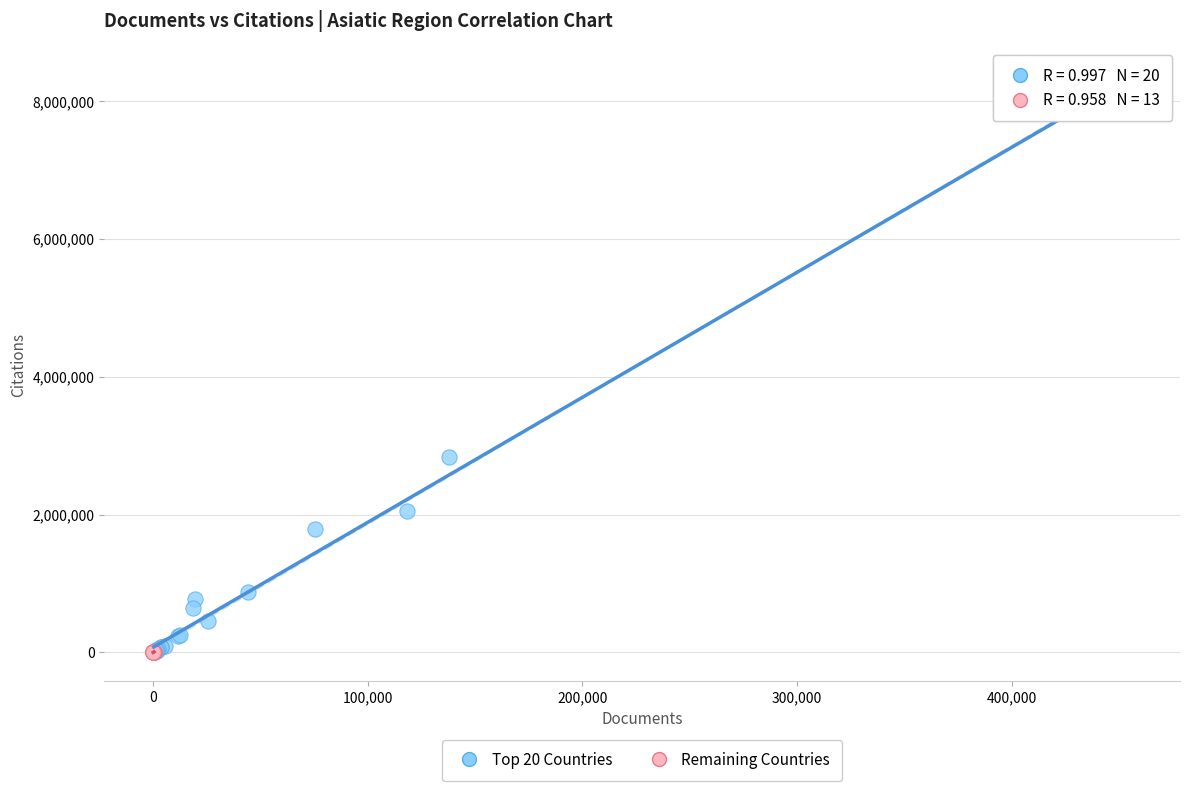

Which series contains the highest Y value?

Top 20 Countries